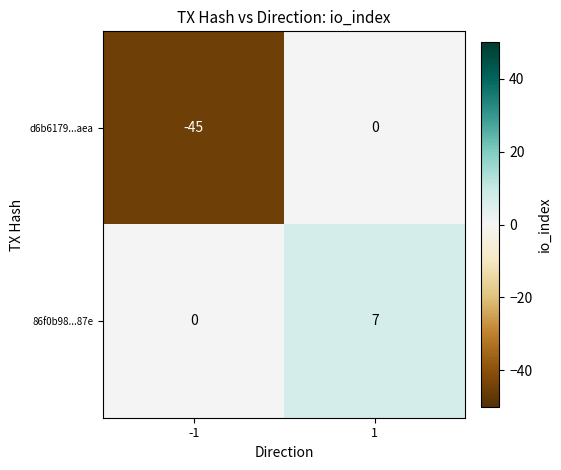

Which series has the largest range (max minus min)?

d6b6179...aea